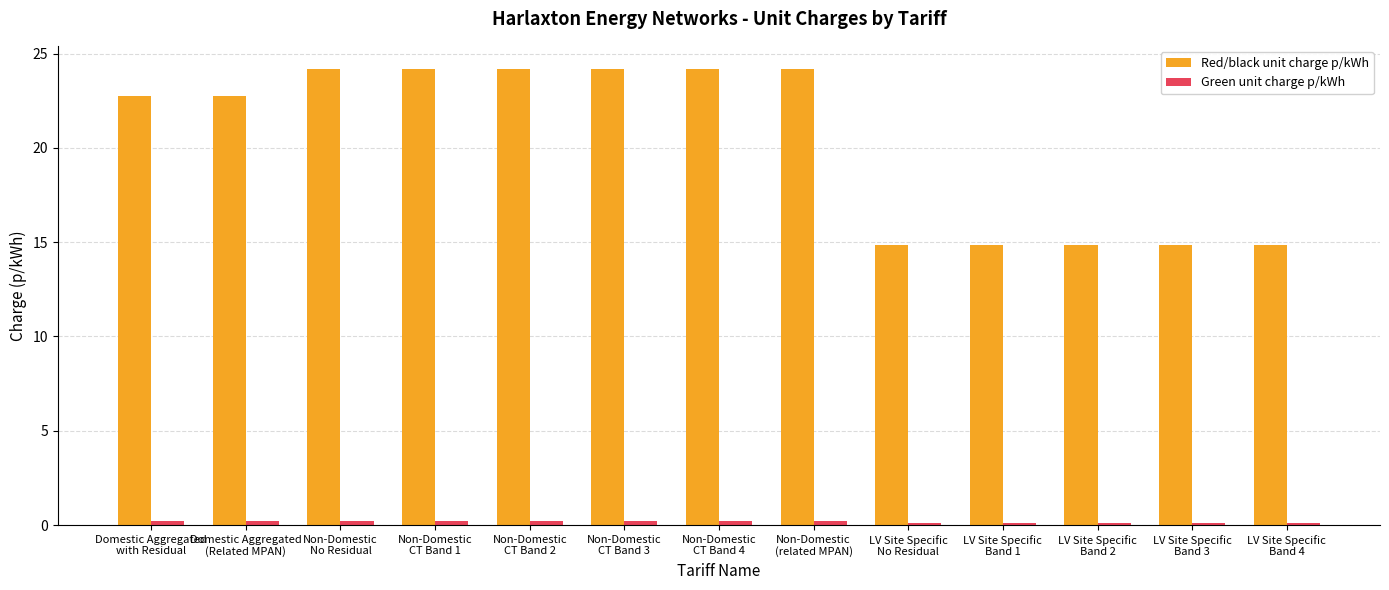

Does the chart contain any negative values?

No